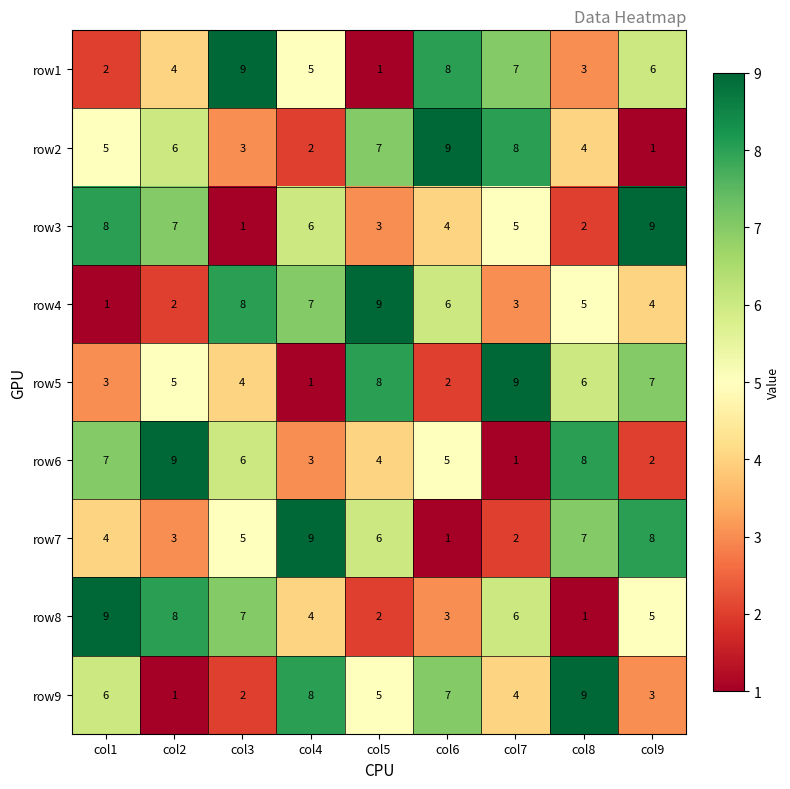

What is the difference between the maximum and second lowest values in the row3 series?

7